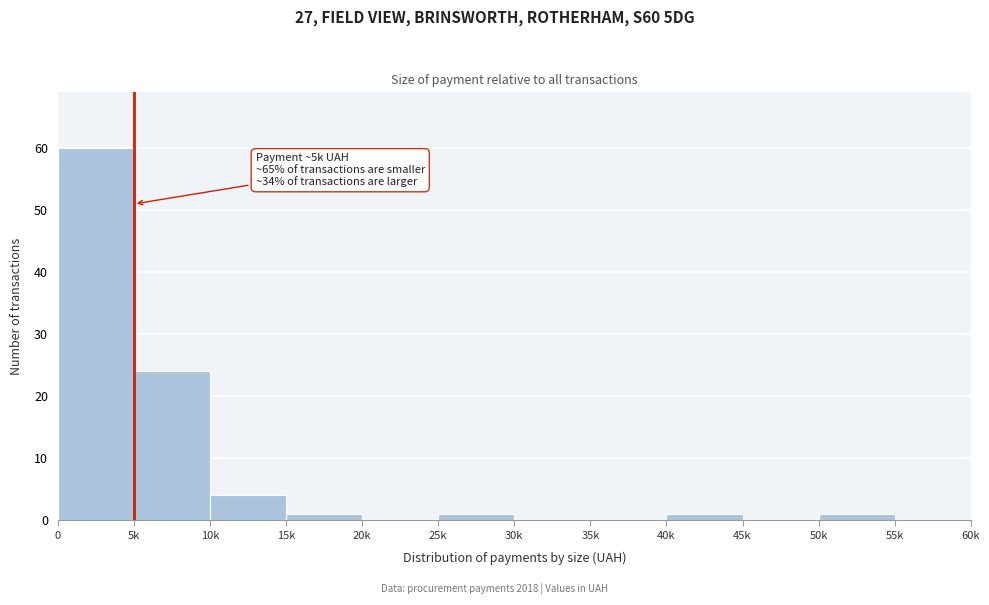

Reading right to left, extract all data points from this chart.

55k=0	50k=1	45k=0	40k=1	35k=0	30k=0	25k=1	20k=0	15k=1	10k=4	5k=24	0=60